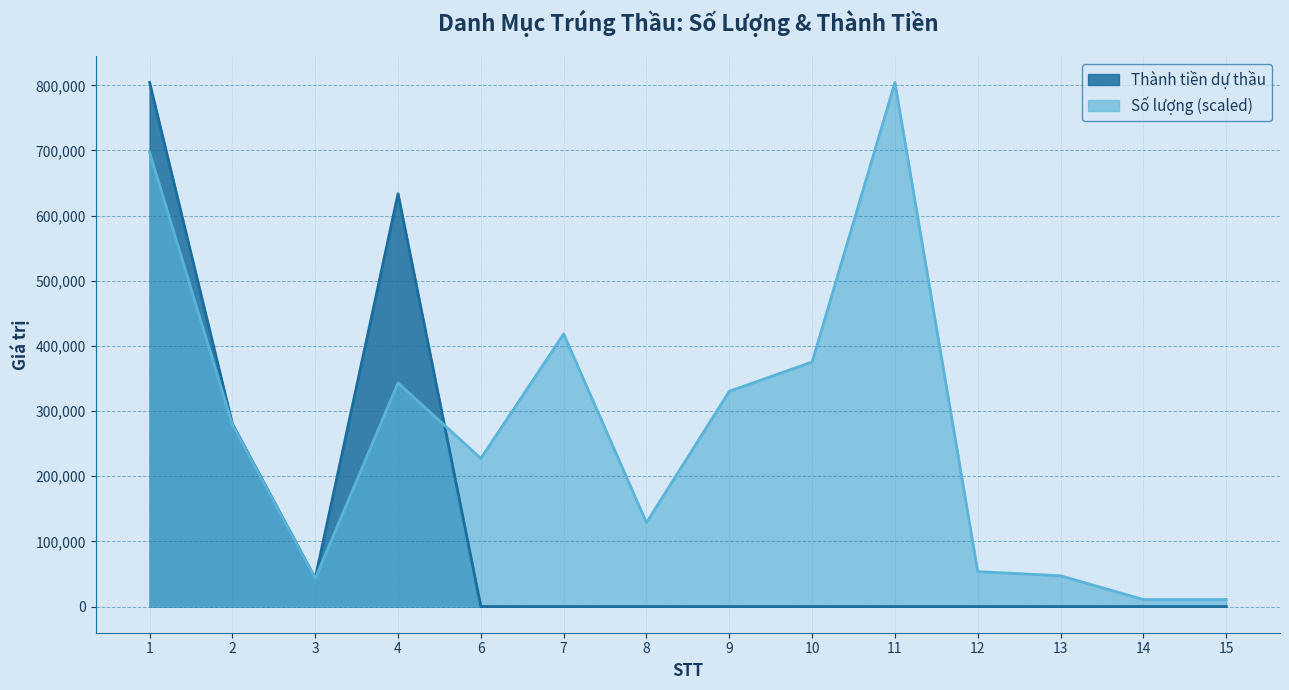

What is the sum of the Thành tiền dự thầu values at 1 and 11?

804375